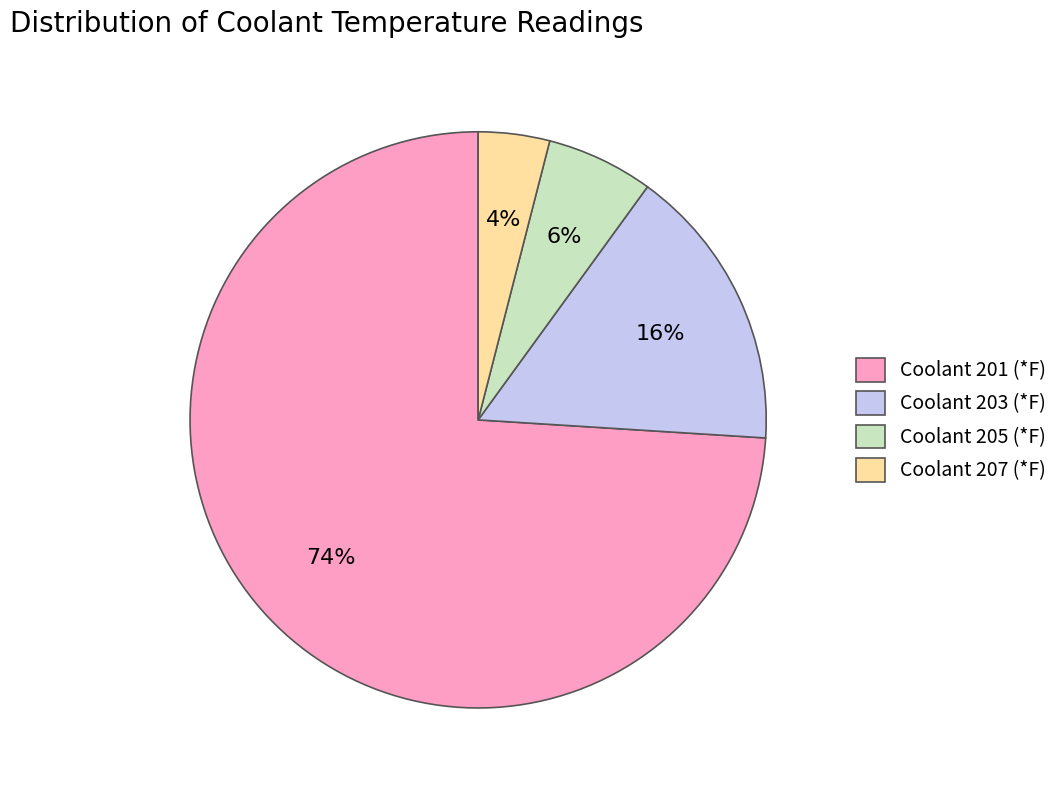

What is the smallest slice in the pie chart?

Coolant 207 (*F)